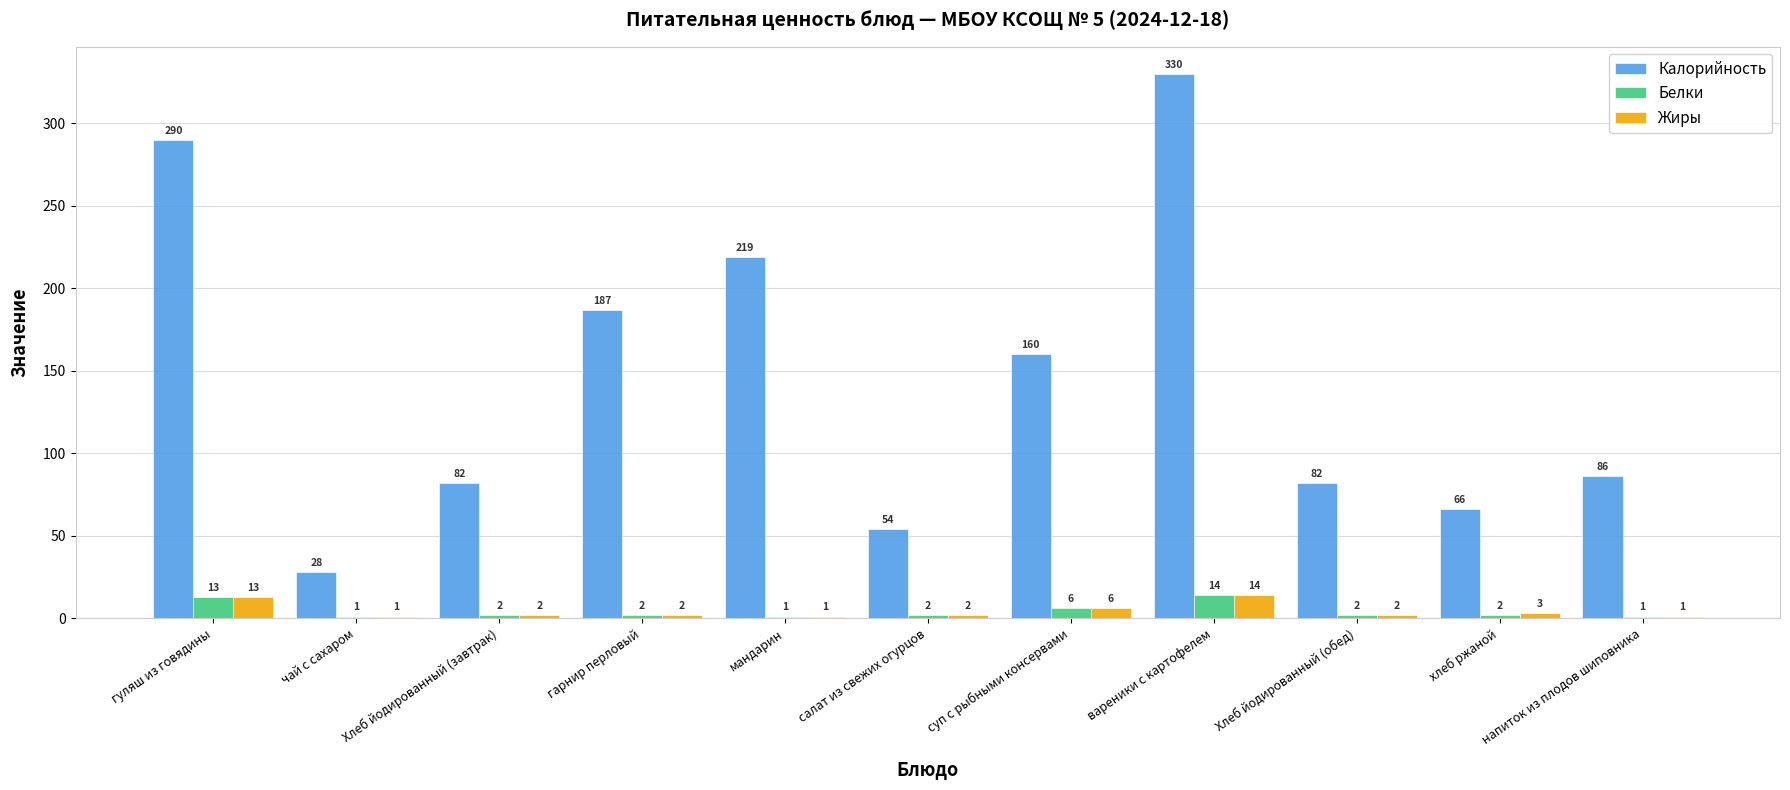

At which label does Жиры reach its peak?

вареники с картофелем